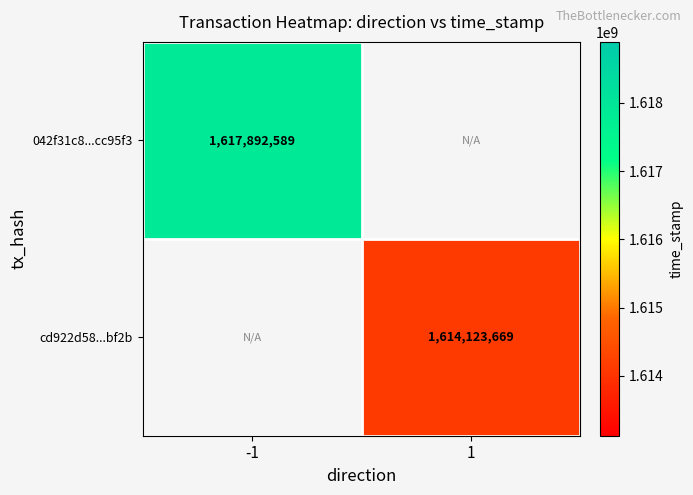

What is the maximum value shown in the chart?

1617892589.0